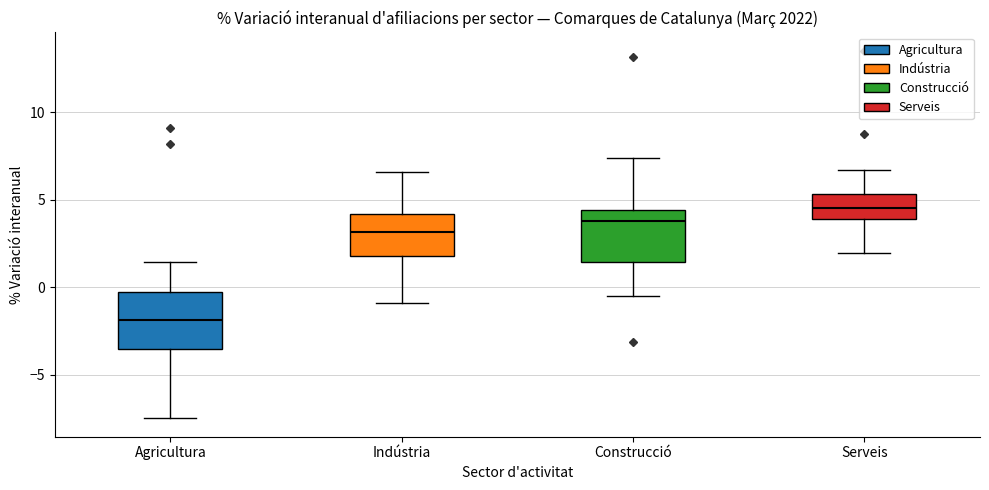

Which box's median line is the lowest?

Agricultura